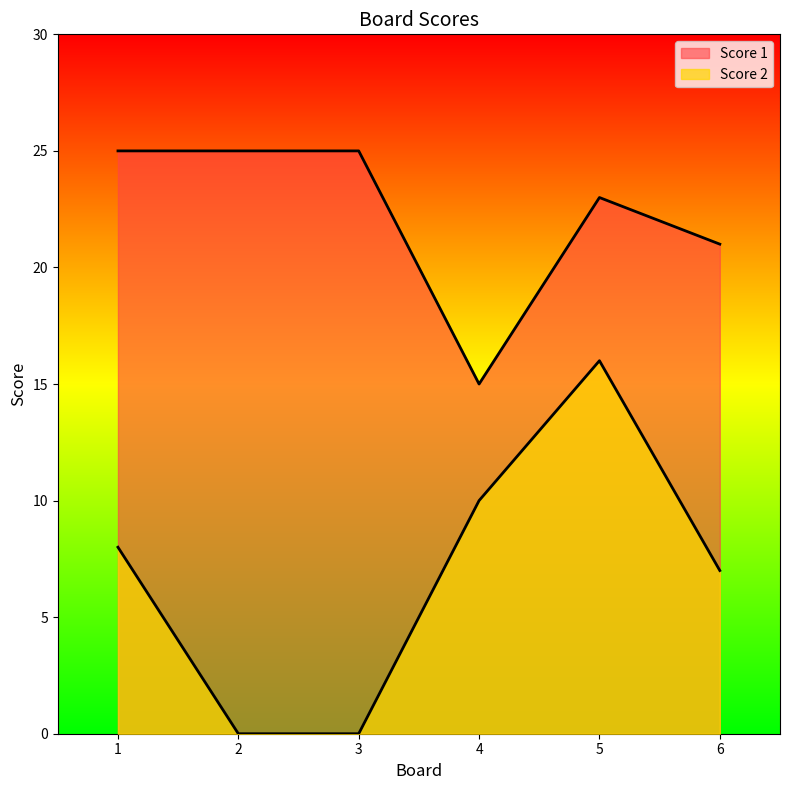

How many lines are shown in the chart?

2